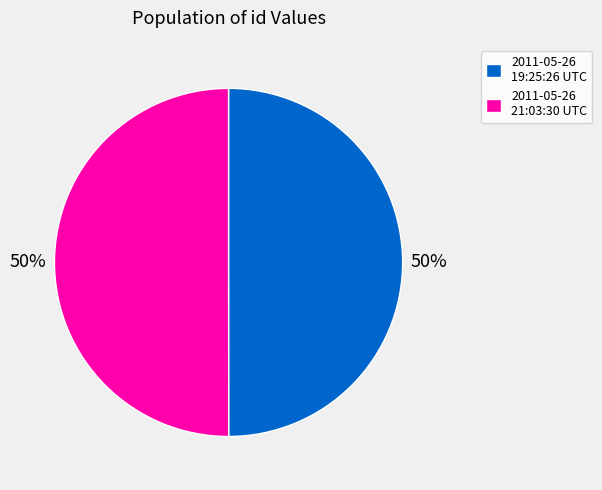

What is the ratio of the value at 2011-05-26 21:03:30 UTC to the value at 2011-05-26 19:25:26 UTC?

1.0